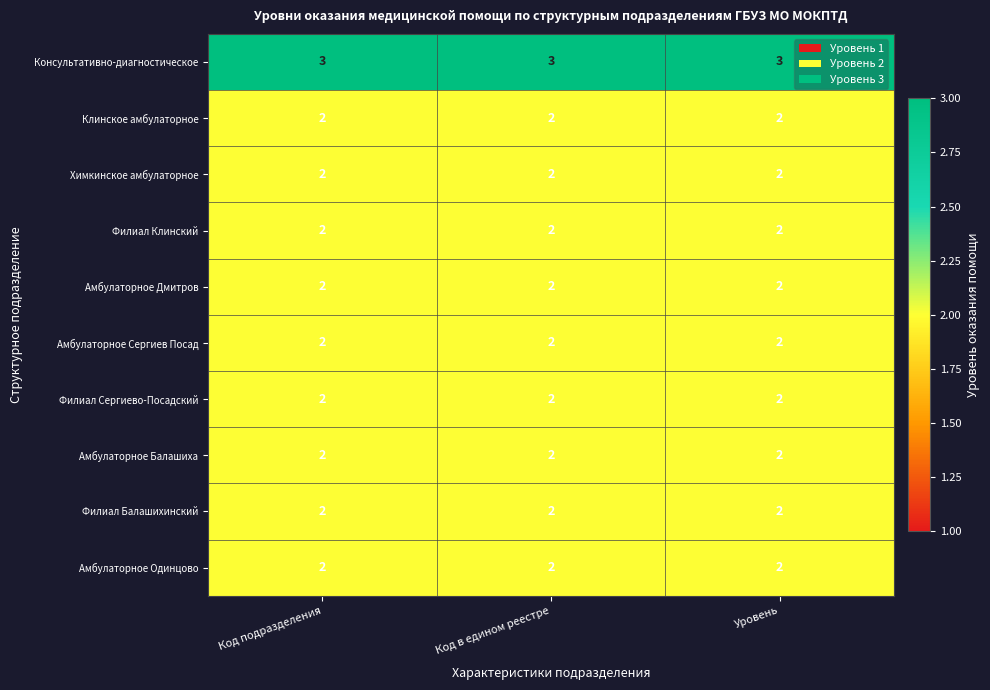

What value does the Консультативно-диагностическое series have at Код подразделения?

3